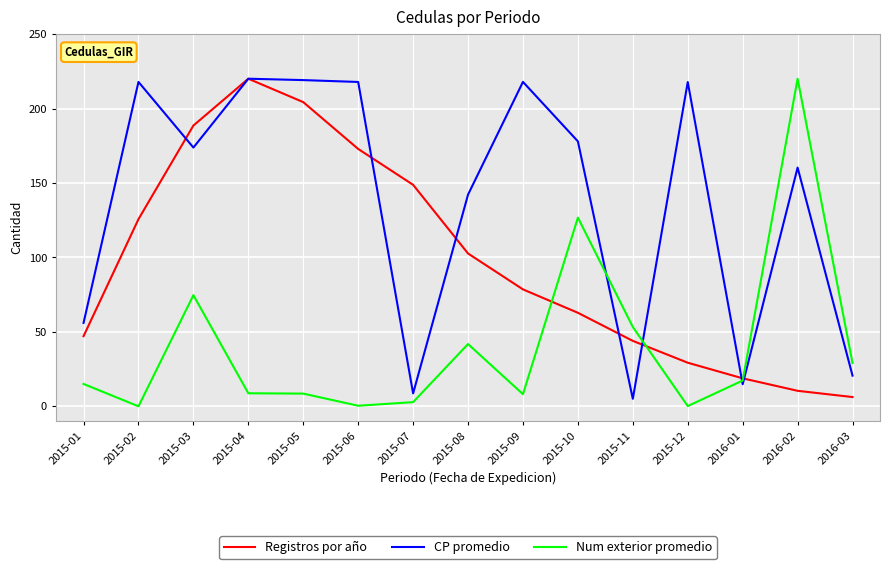

What is the approximate value of Registros por año at 2015-08?

102.7